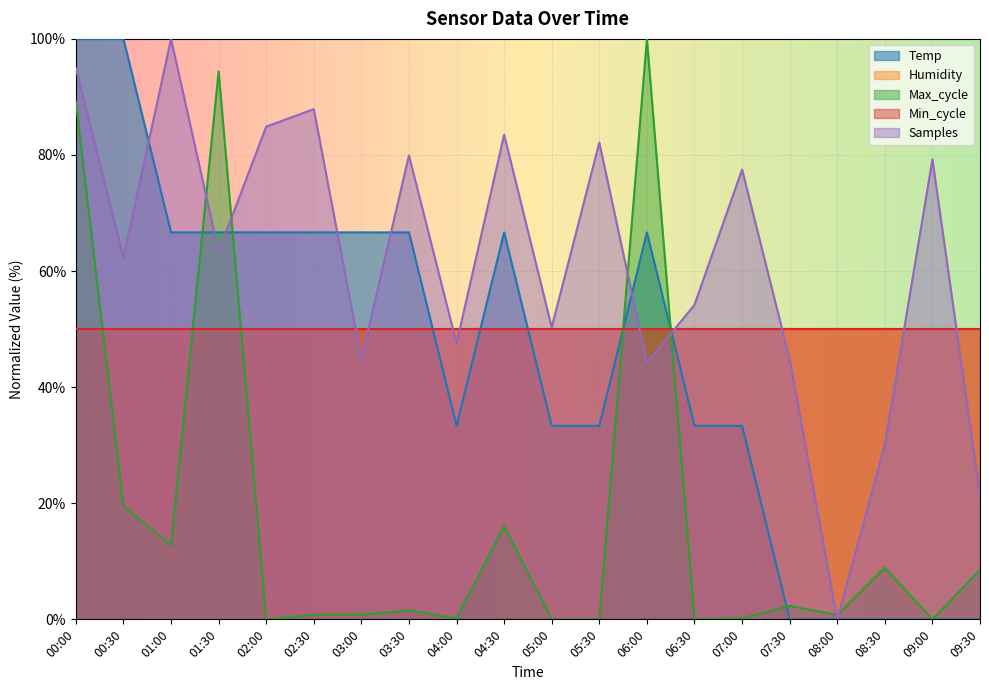

What is the difference between the maximum and second lowest values in the Samples series?

78.6